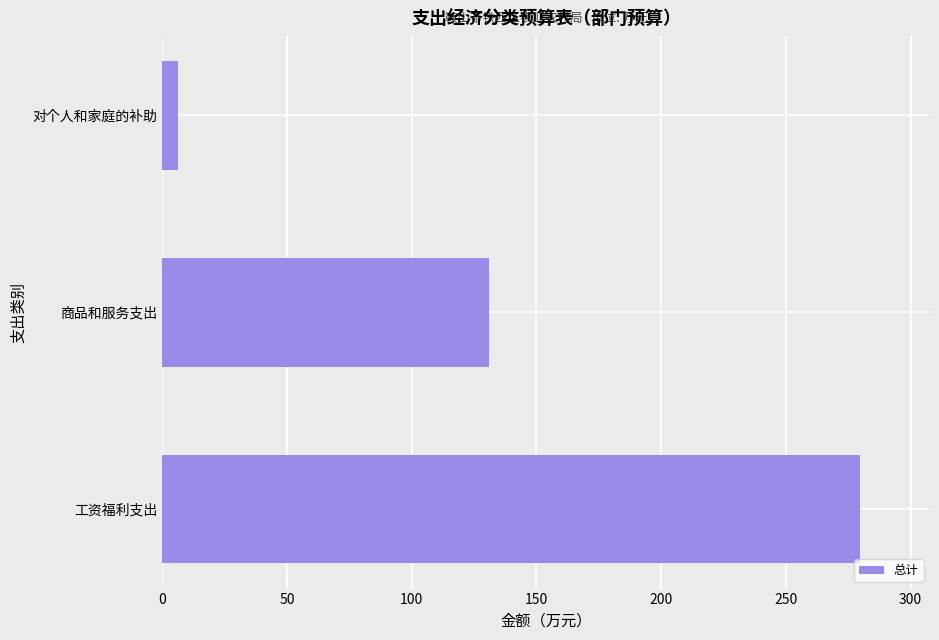

Which has a higher value, 对个人和家庭的补助 or 工资福利支出?

工资福利支出